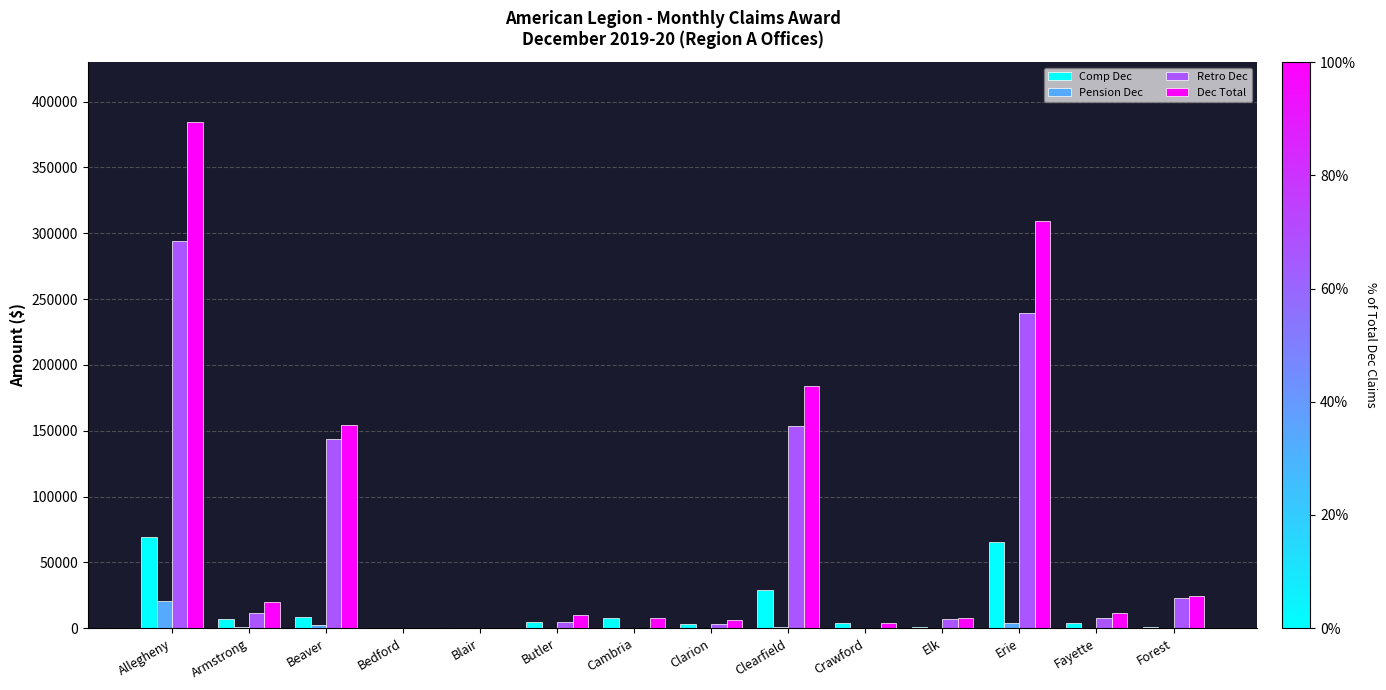

Is the value of Dec Total at Fayette greater than the value of Pension Dec at Armstrong?

Yes